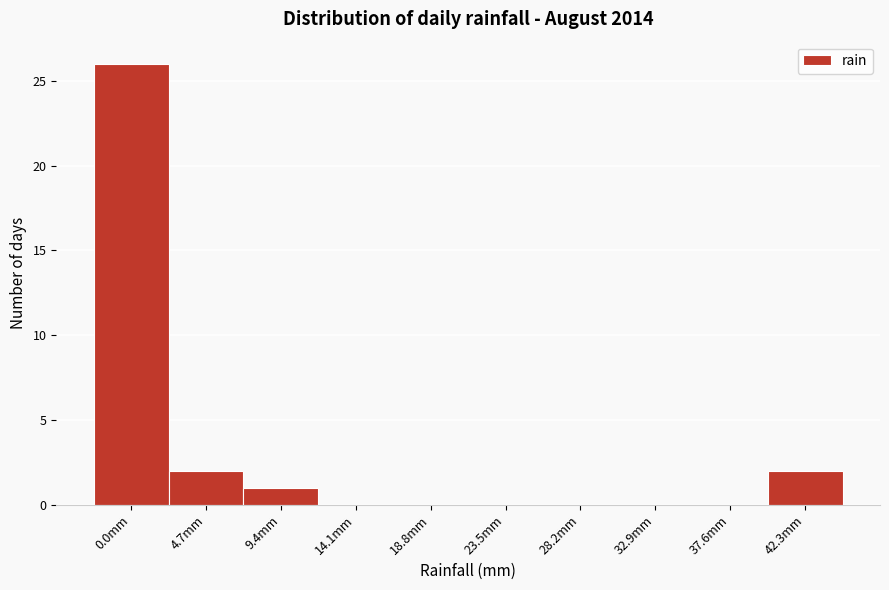

Reading left to right, list all the values displayed in this chart.

0.0mm=26	4.7mm=2	9.4mm=1	14.1mm=0	18.8mm=0	23.5mm=0	28.2mm=0	32.9mm=0	37.6mm=0	42.3mm=2